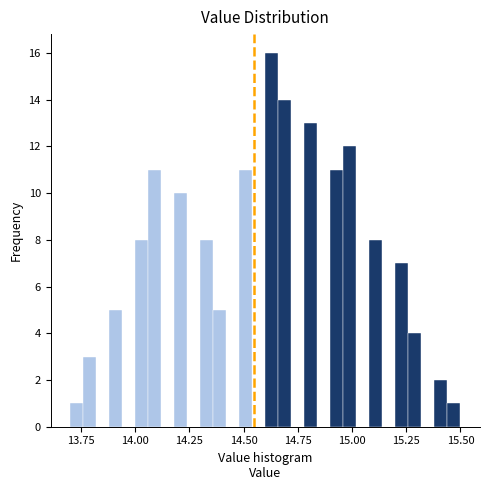

Read against the x-axis, roughly where is the centre of the tallest bar?

14.65